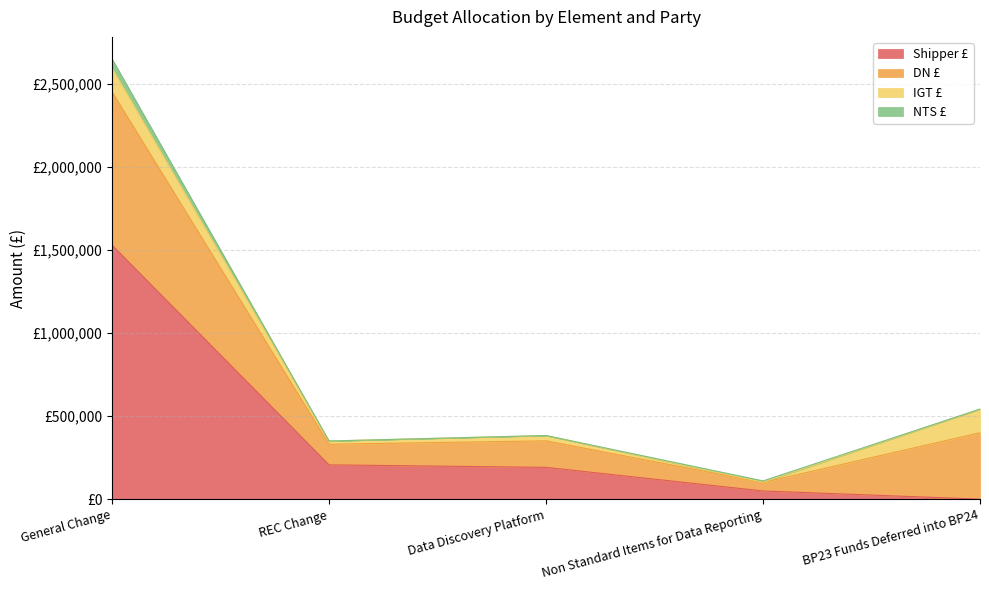

Rank the series by their maximum value, from lowest to highest.

NTS £, IGT £, DN £, Shipper £